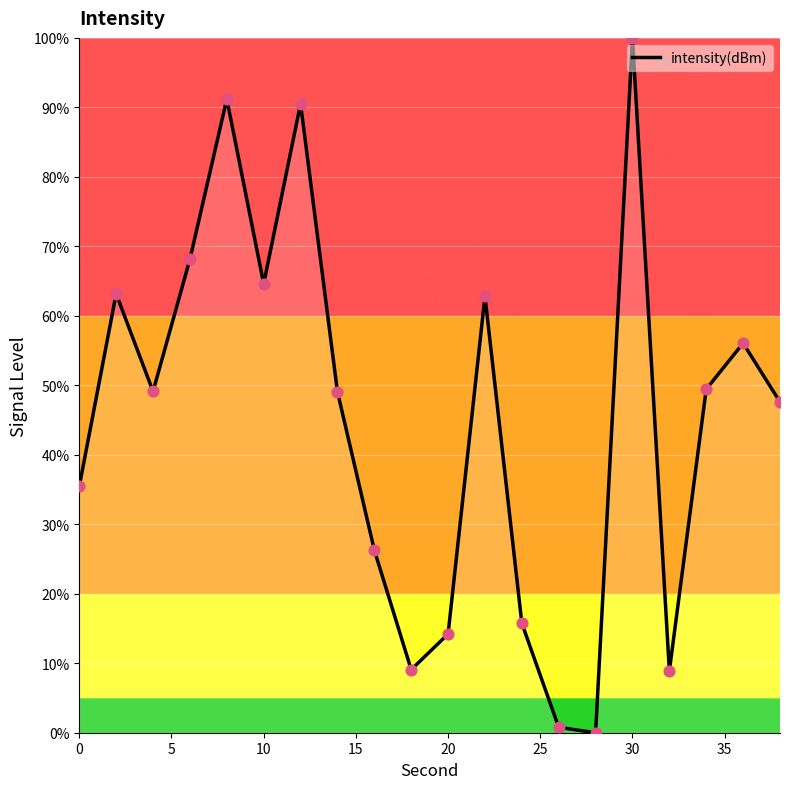

What is the difference between the maximum and minimum values?

100.0